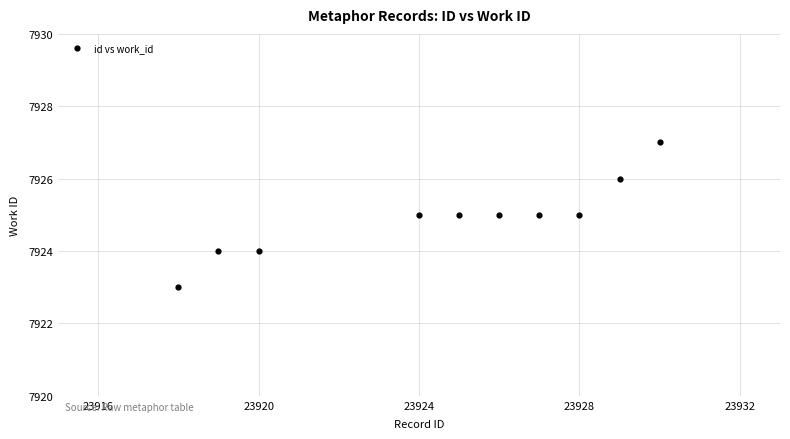

What is the average X value?

23925